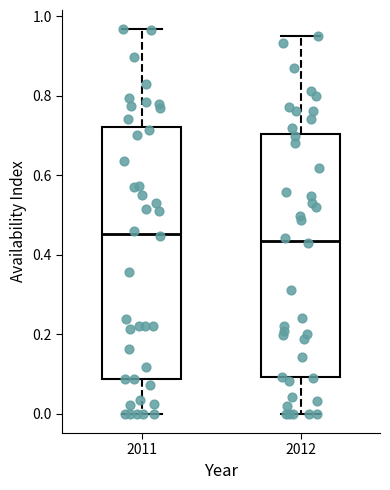

Reading left to right, read every box against the y-axis: the position of its median line, the range the box covers, and the ends of its whiskers. The values are not printed on the chart, so give them approximately, as read against the axis.

2011: median 0.46, box 0.08 to 0.72, whiskers 0.00 to 0.96
2012: median 0.44, box 0.10 to 0.70, whiskers 0.00 to 0.96